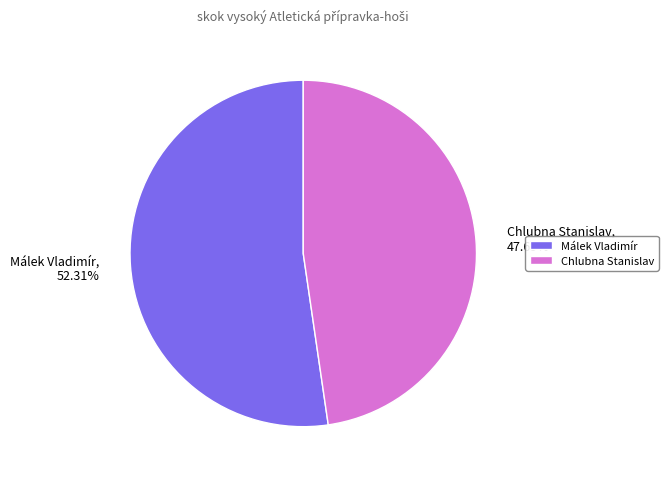

Count the number of slices in the pie.

2